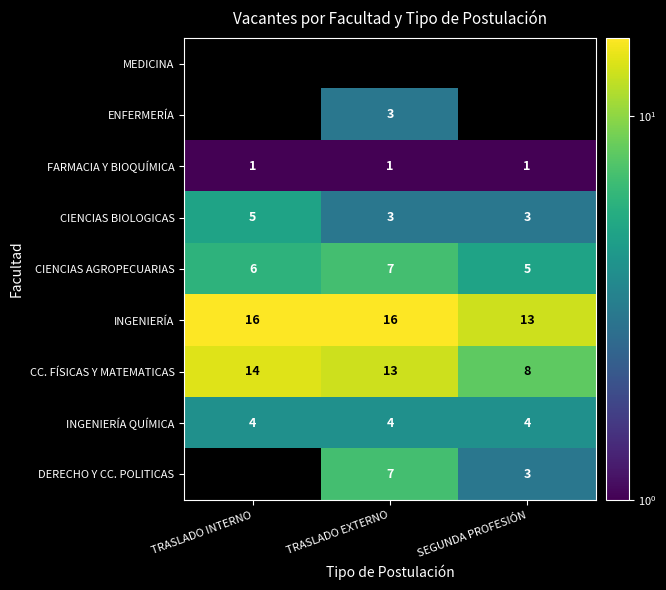

What is the lowest value of the INGENIERÍA QUÍMICA series?

4